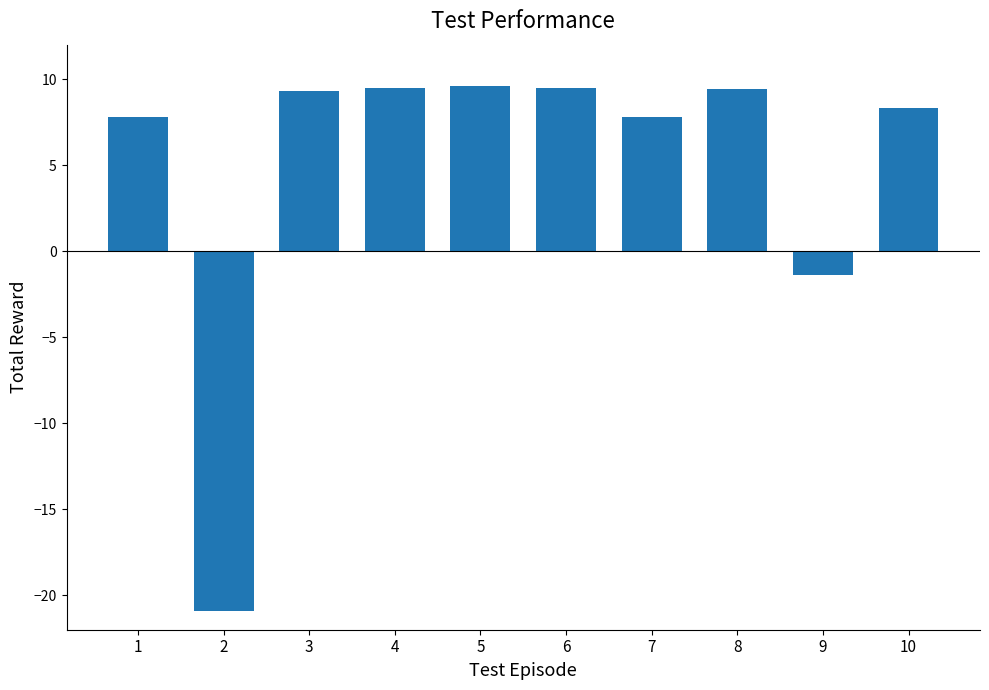

How many bars are there in total?

10